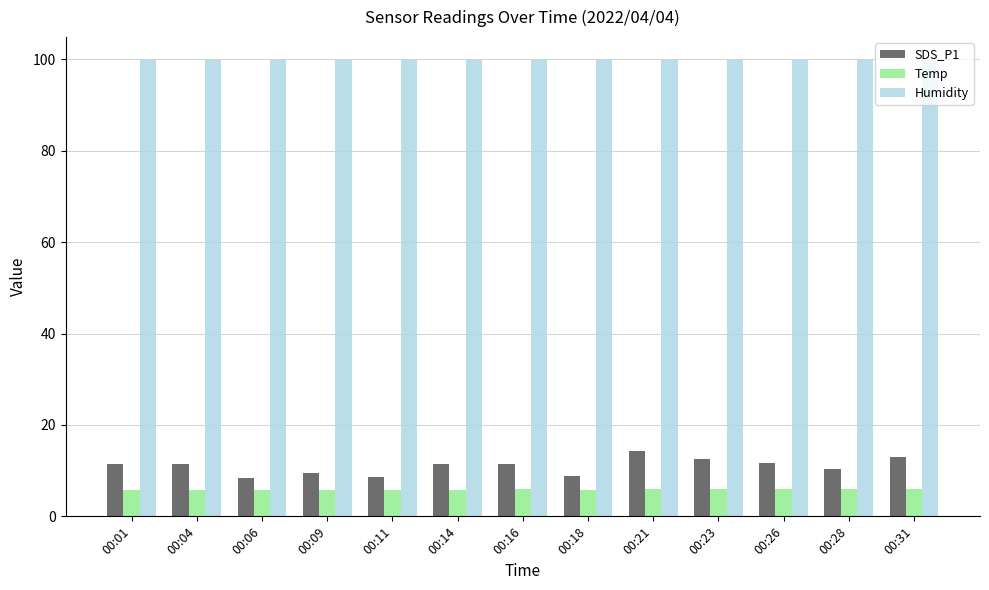

What is the sum of the Humidity values at 00:06 and 00:14?

199.8